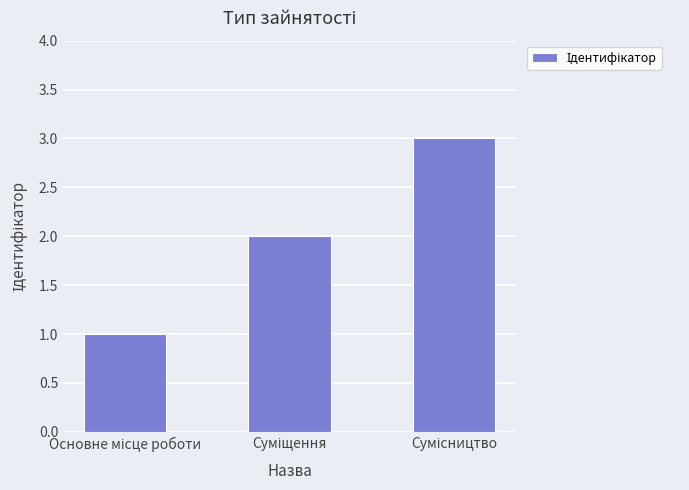

What is the sum of all values?

6